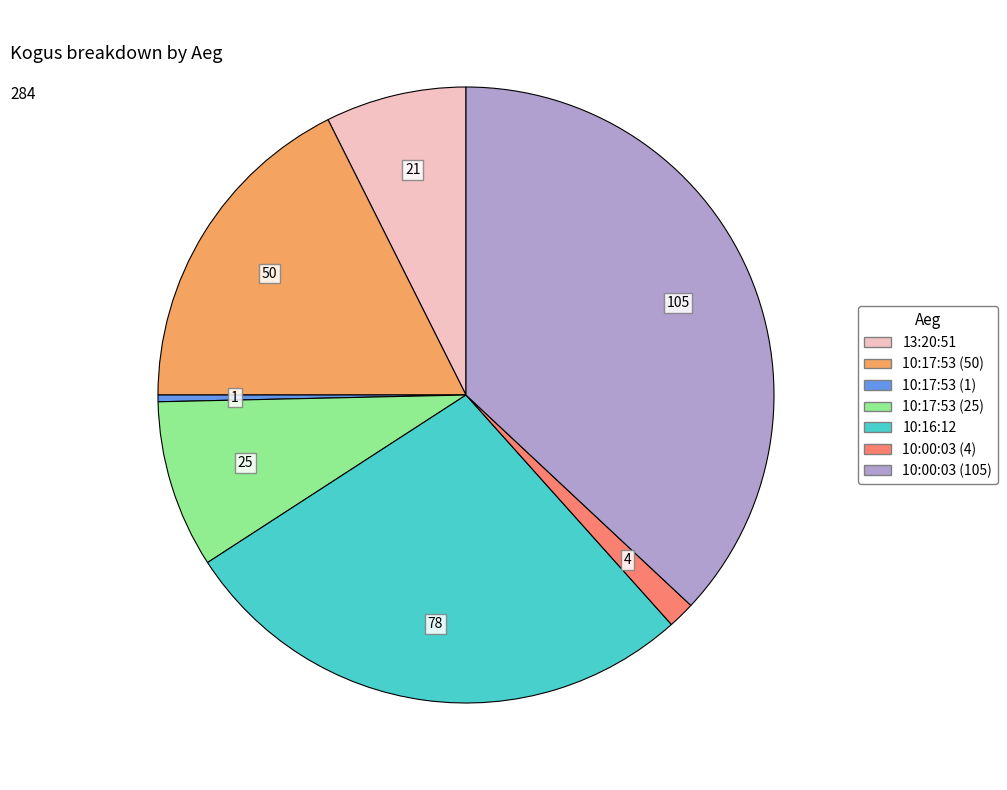

Does 10:00:03 (105) account for over 50% of the chart?

No